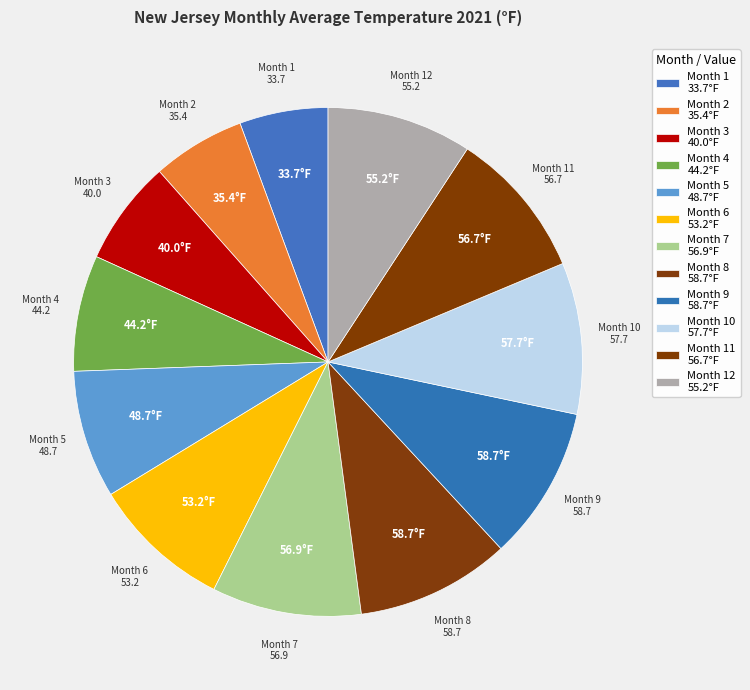

How many segments does this pie chart have?

12